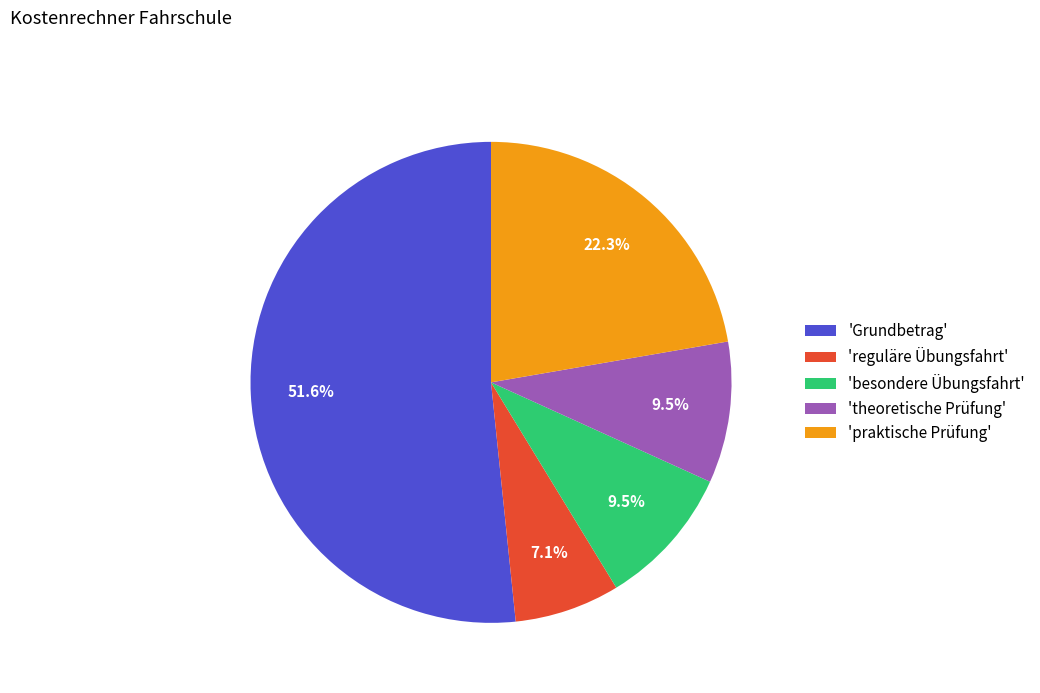

Which has a higher value, 'praktische Prüfung' or 'besondere Übungsfahrt'?

'praktische Prüfung'